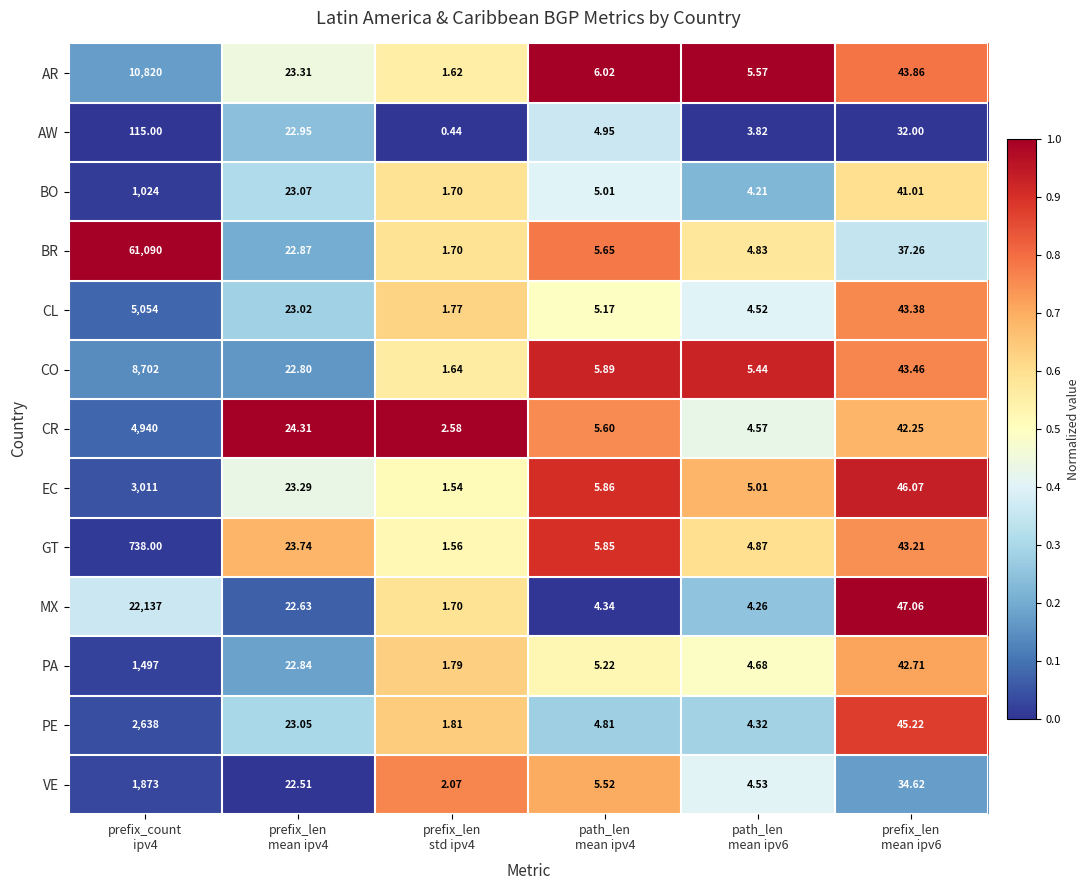

Rank the series by their maximum value, from lowest to highest.

AW, GT, BO, PA, VE, PE, EC, CR, CL, CO, AR, MX, BR